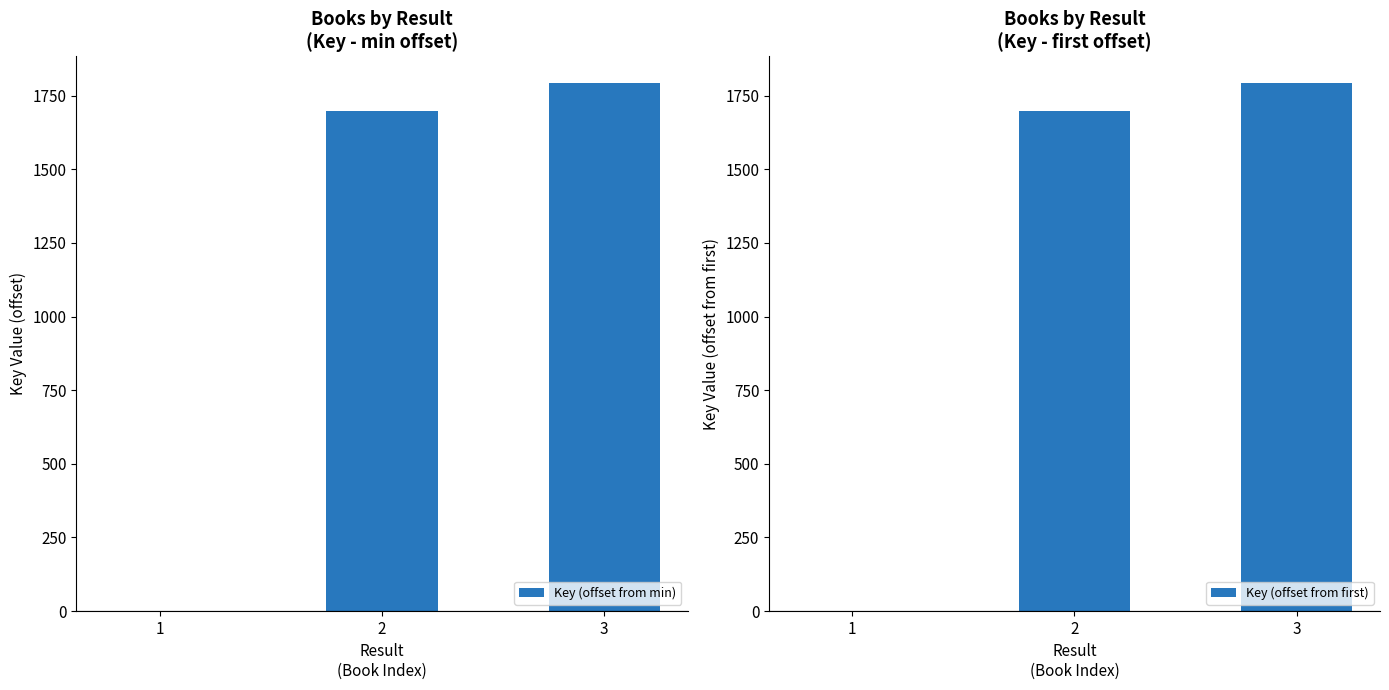

Between 1 and 2, which series saw the biggest shift?

Key (offset from min)